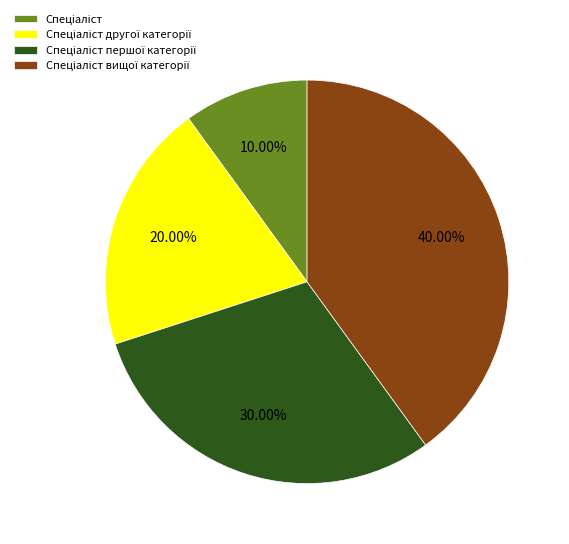

To the nearest percent, what is the average slice percentage?

25%